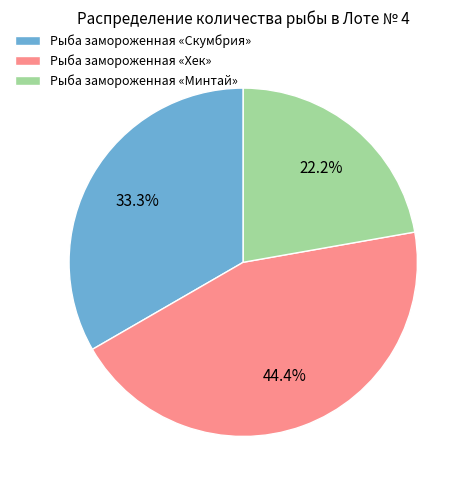

Does Рыба замороженная «Минтай» account for over 50% of the chart?

No